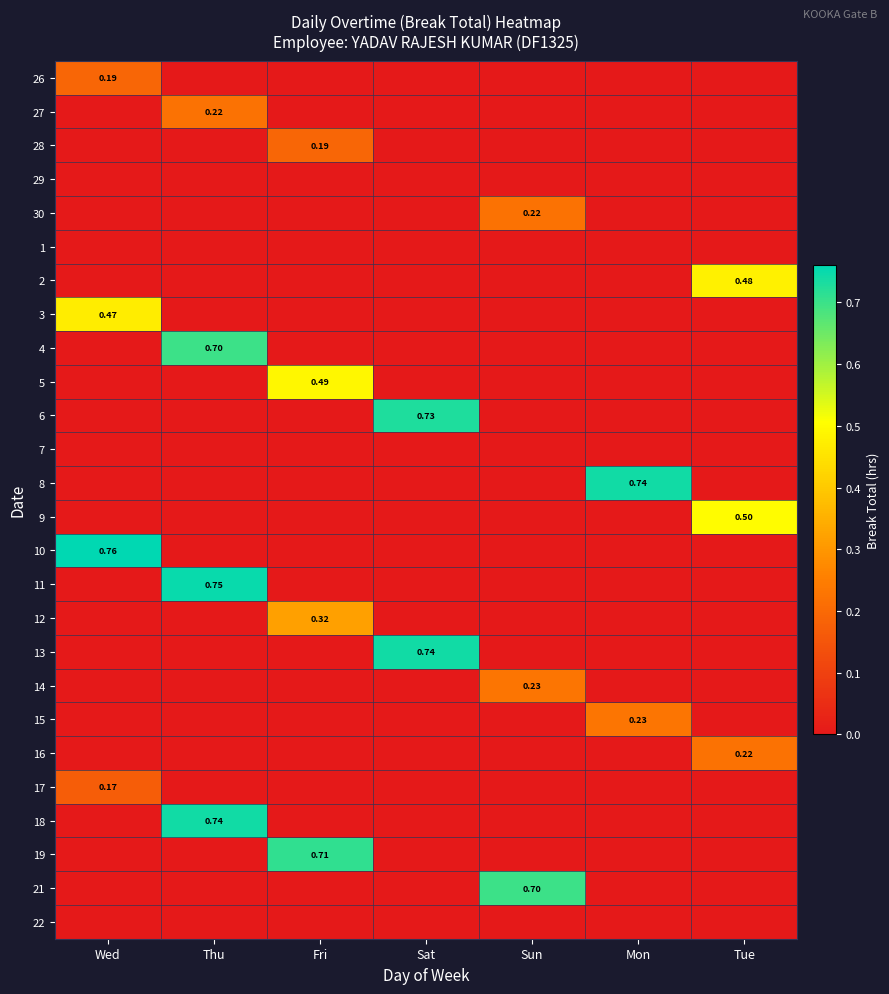

Count the 14 values in the range 0 to 1.

7